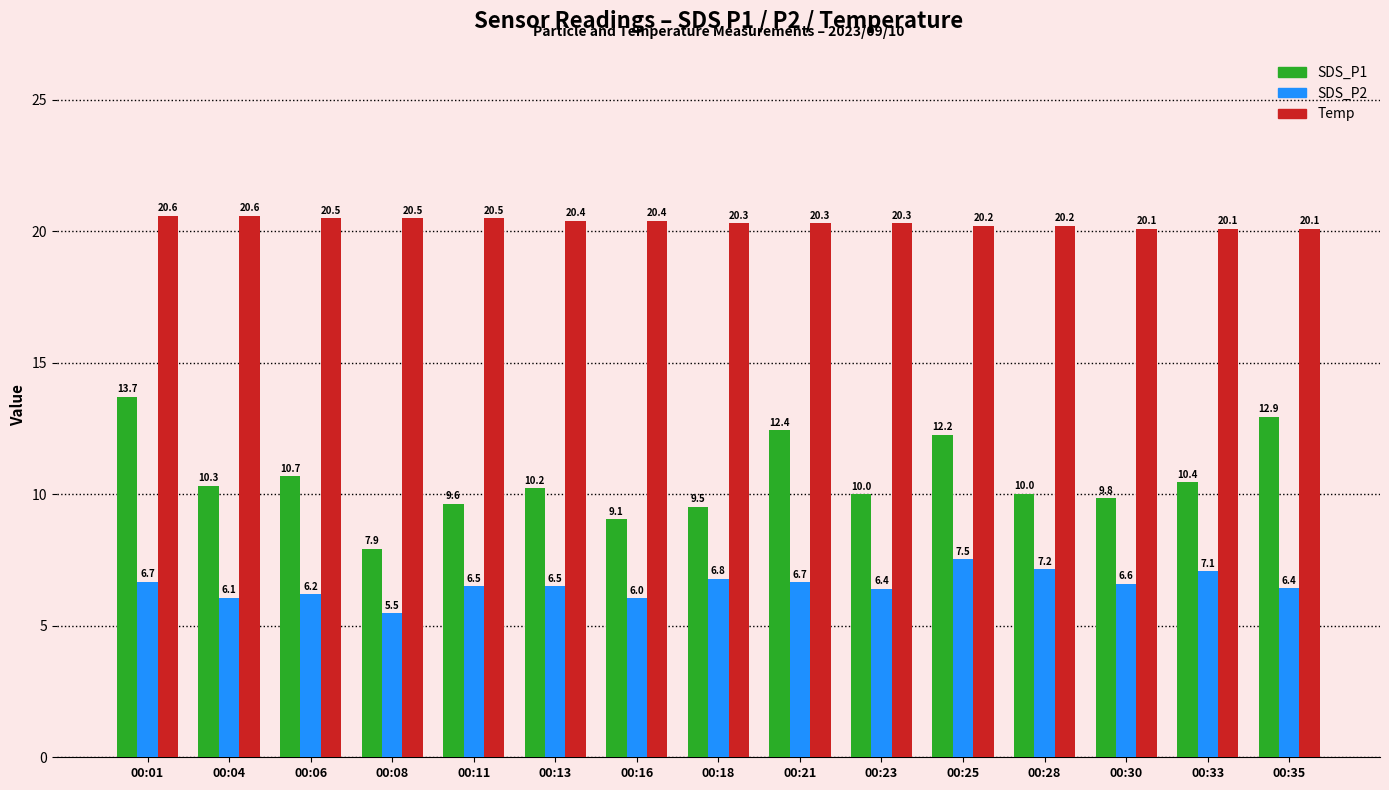

The value of SDS_P2 at 00:01 is 6.7. True or false?

True